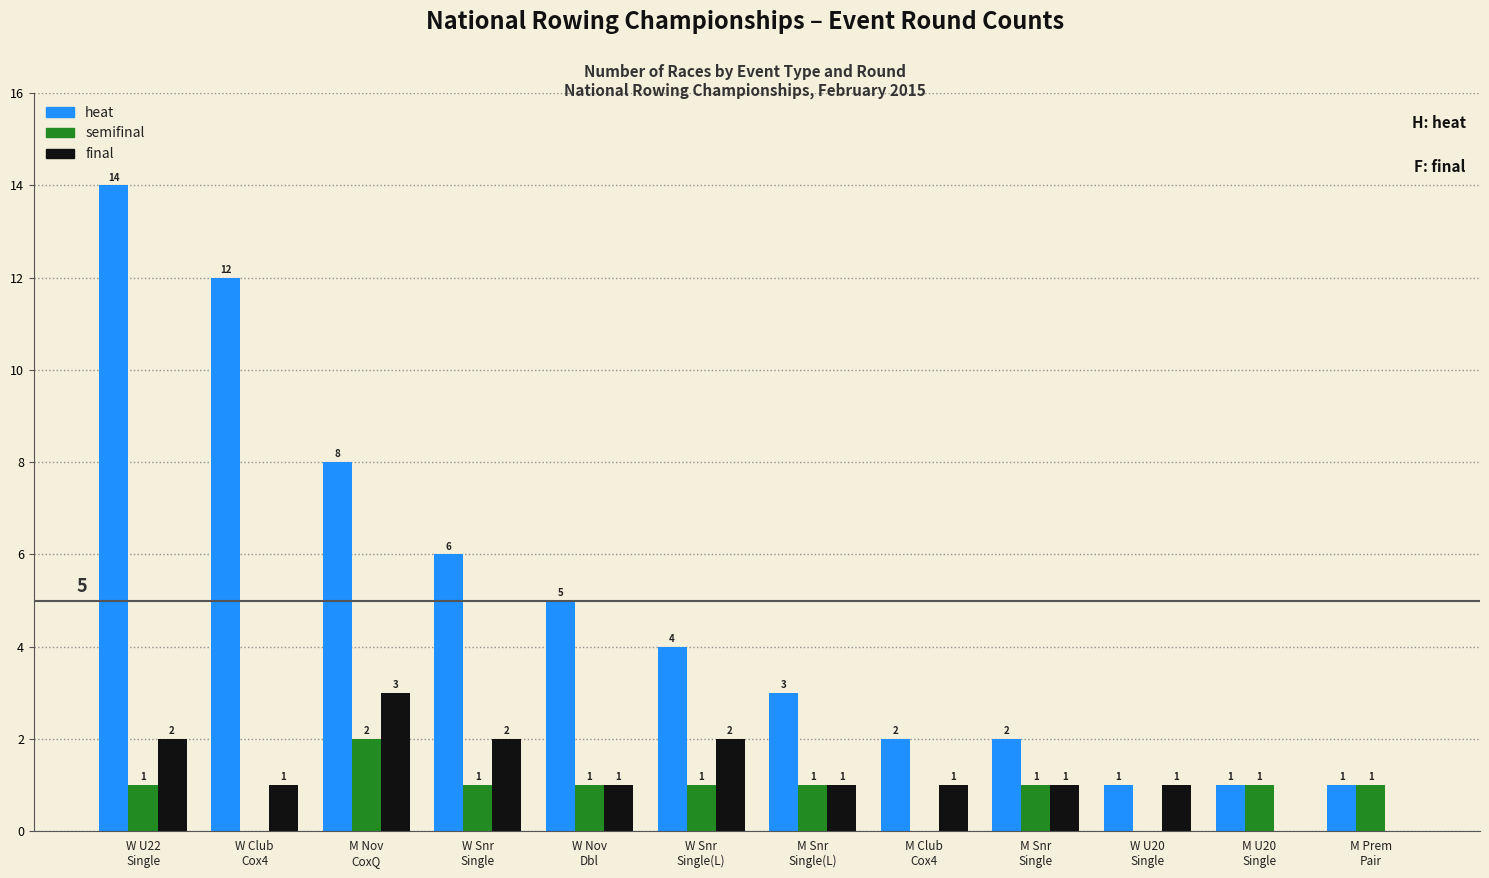

What is the total value across all series at M Prem
Pair?

2